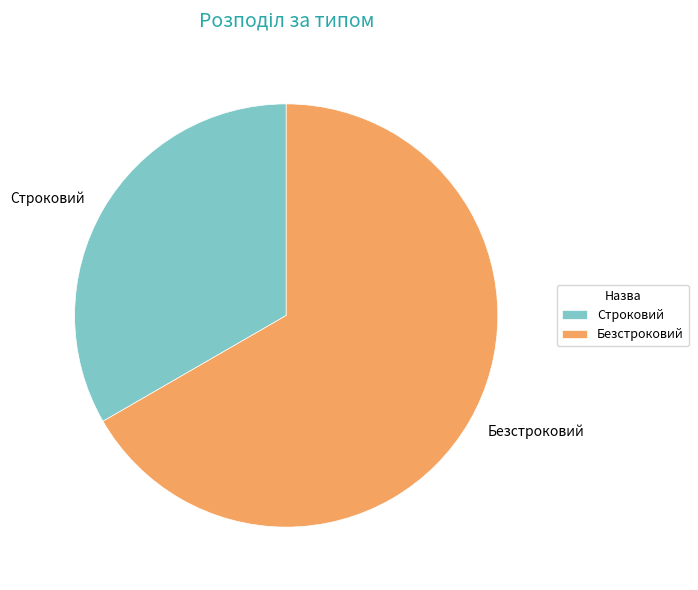

Do Безстроковий and Строковий together represent more than half of the pie?

Yes